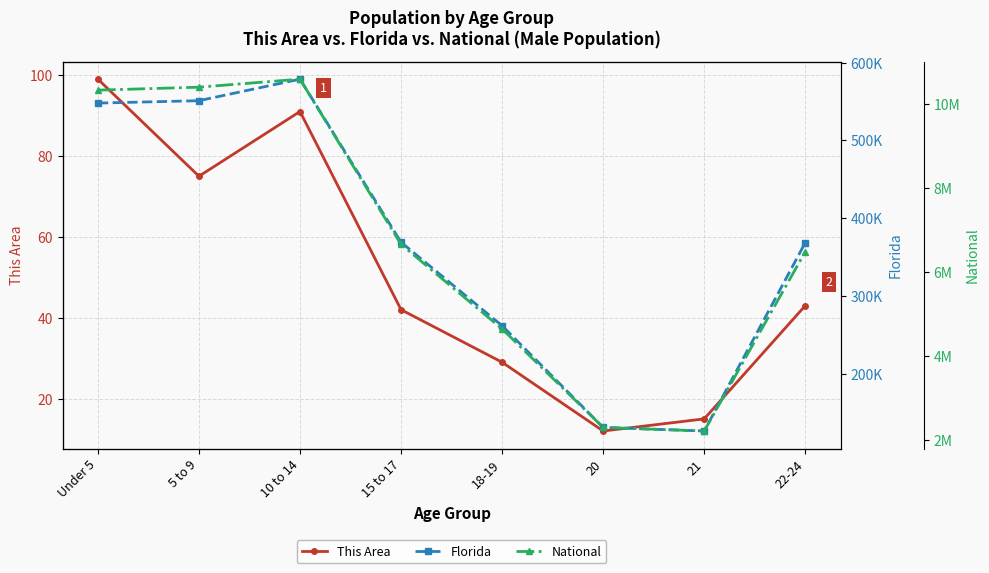

True or false: Florida has more than 1 points higher than both neighbors.

False